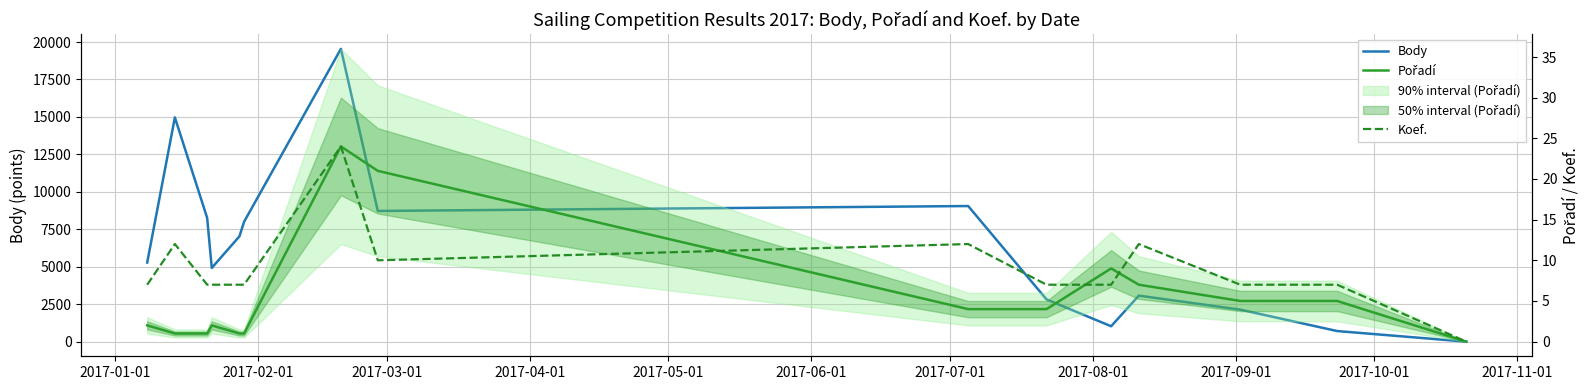

What is the maximum value for Koef.?

24